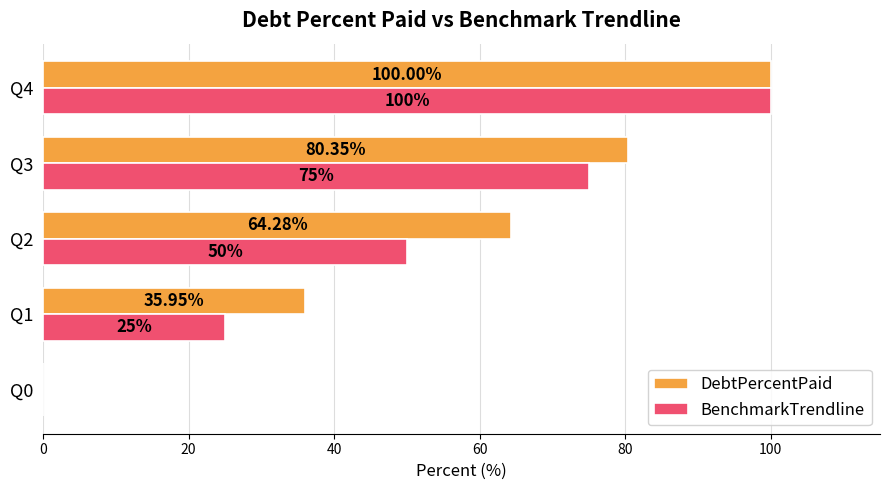

Where is DebtPercentPaid nearest to the value 50?

Q1